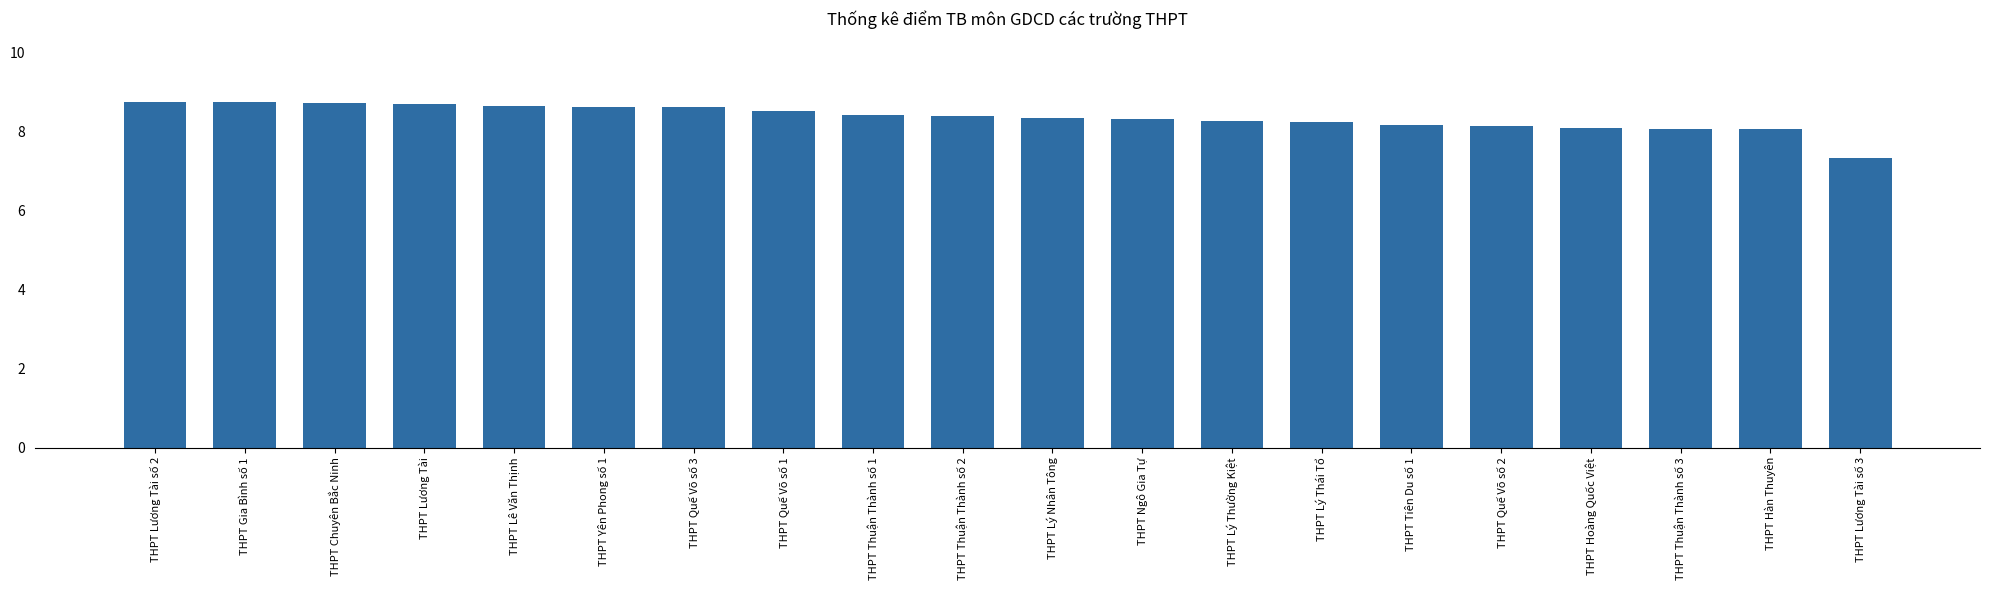

Which has a higher value, THPT Quế Võ số 2 or THPT Yên Phong số 1?

THPT Yên Phong số 1